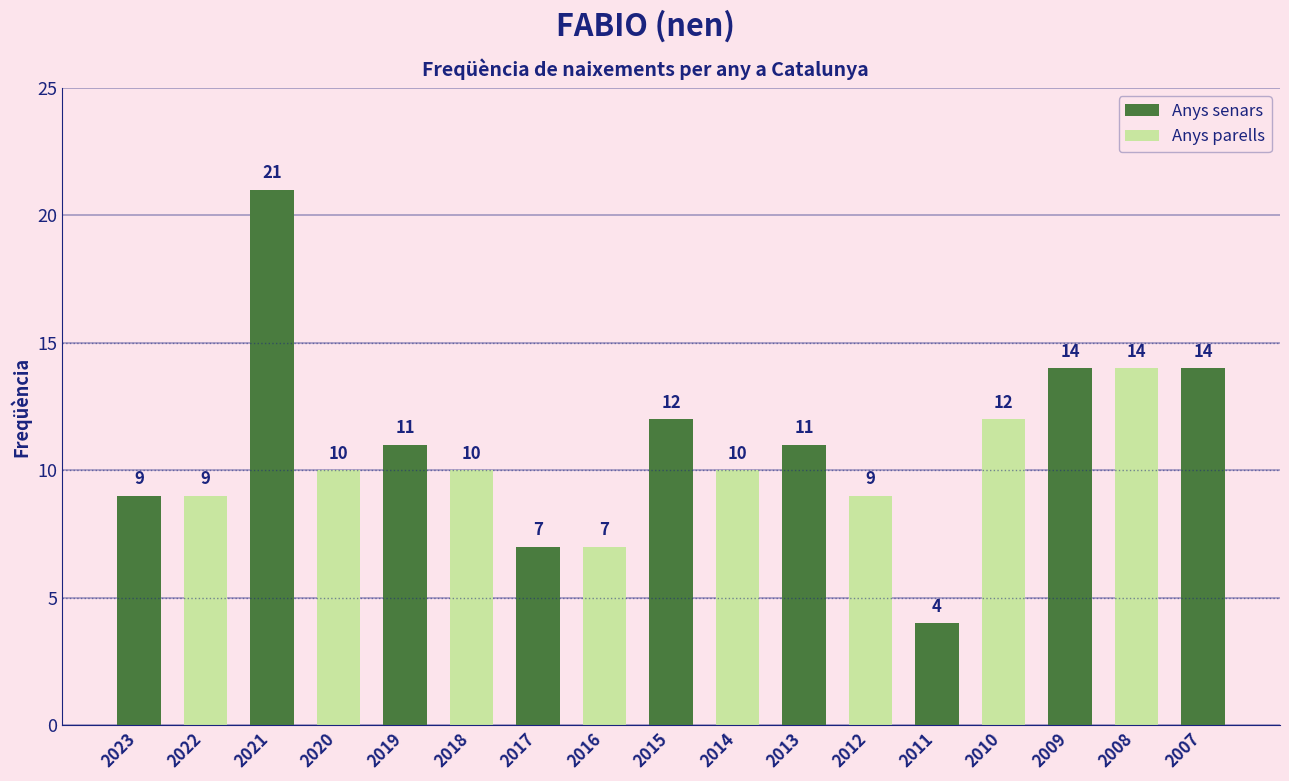

How many distinct data groups are displayed?

1